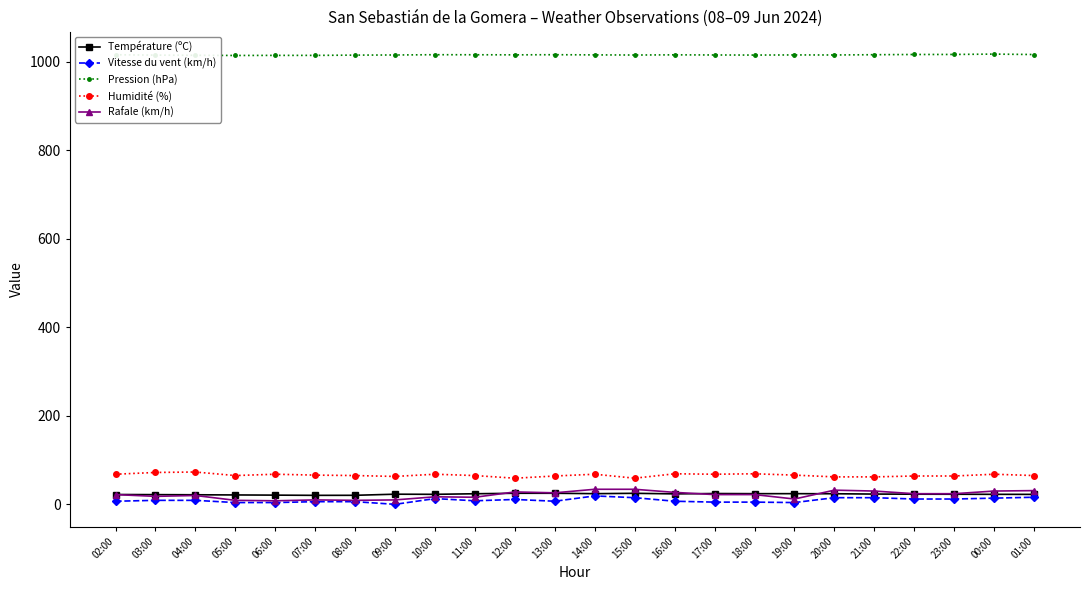

Is the value of Rafale (km/h) at 20:00 greater than the value of Vitesse du vent (km/h) at 12:00?

Yes